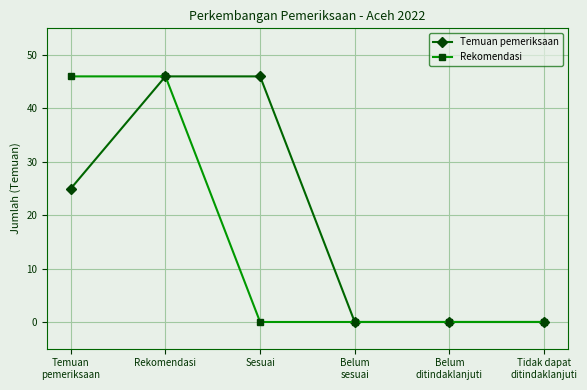

The Rekomendasi series shows 46 at Temuan
pemeriksaan. True or false?

True